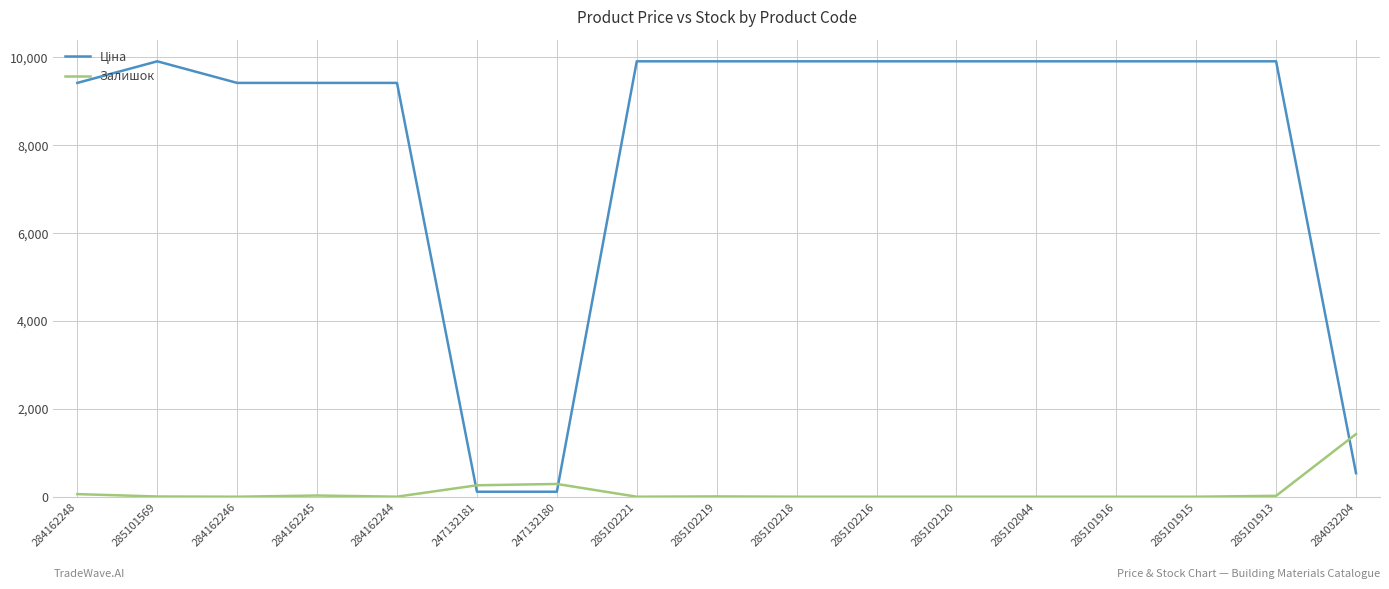

At which label does Залишок first exceed 1?

284162248